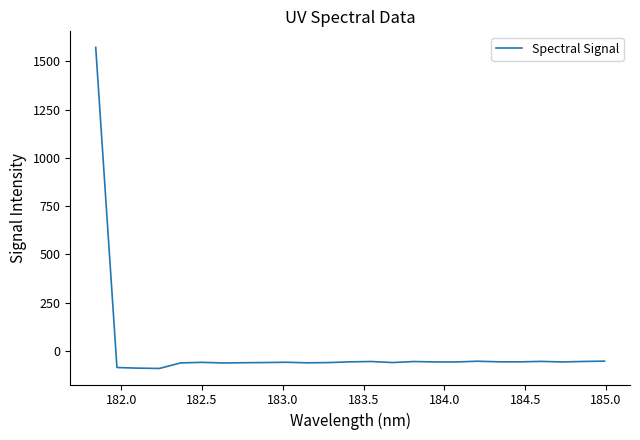

What is the greatest value displayed?

1572.5